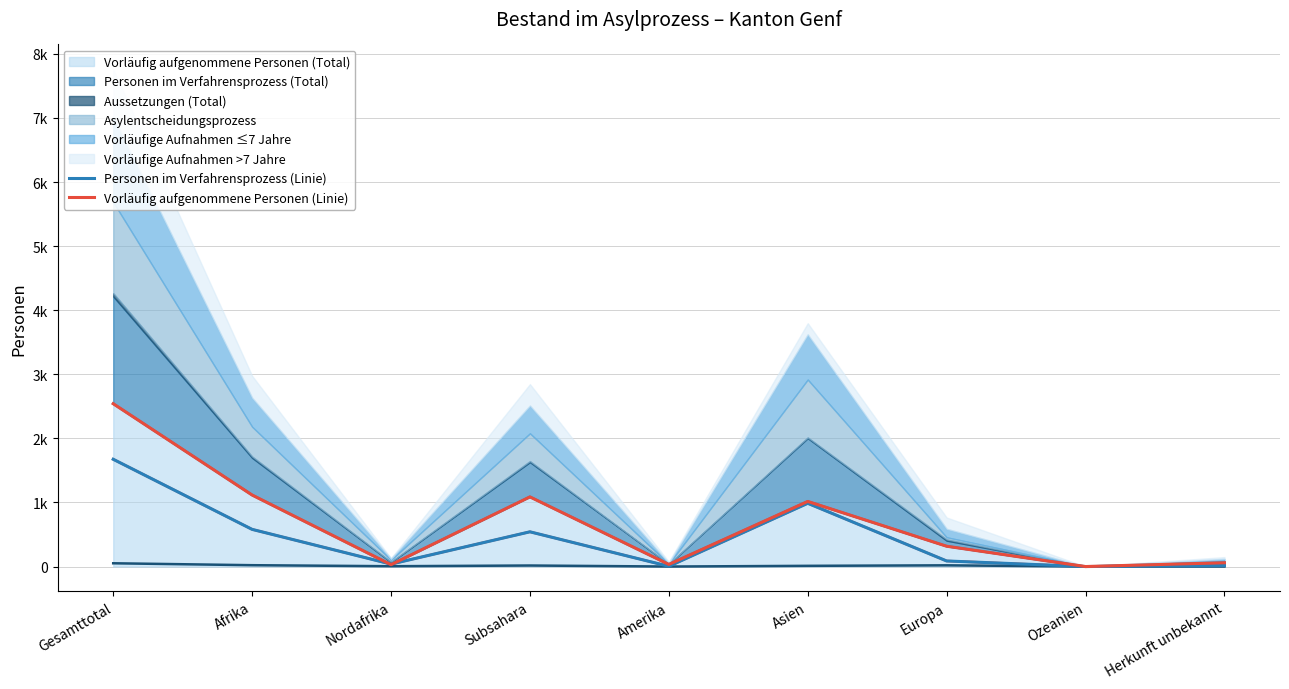

Reading left to right, extract all data points from this chart.

Personen im Verfahrensprozess (Linie): Gesamttotal=1674	Afrika=580	Nordafrika=38	Subsahara=542	Amerika=4	Asien=987	Europa=87	Ozeanien=0	Herkunft unbekannt=16
Vorläufig aufgenommene Personen (Linie): Gesamttotal=2541	Afrika=1116	Nordafrika=29	Subsahara=1087	Amerika=33	Asien=1016	Europa=317	Ozeanien=0	Herkunft unbekannt=59